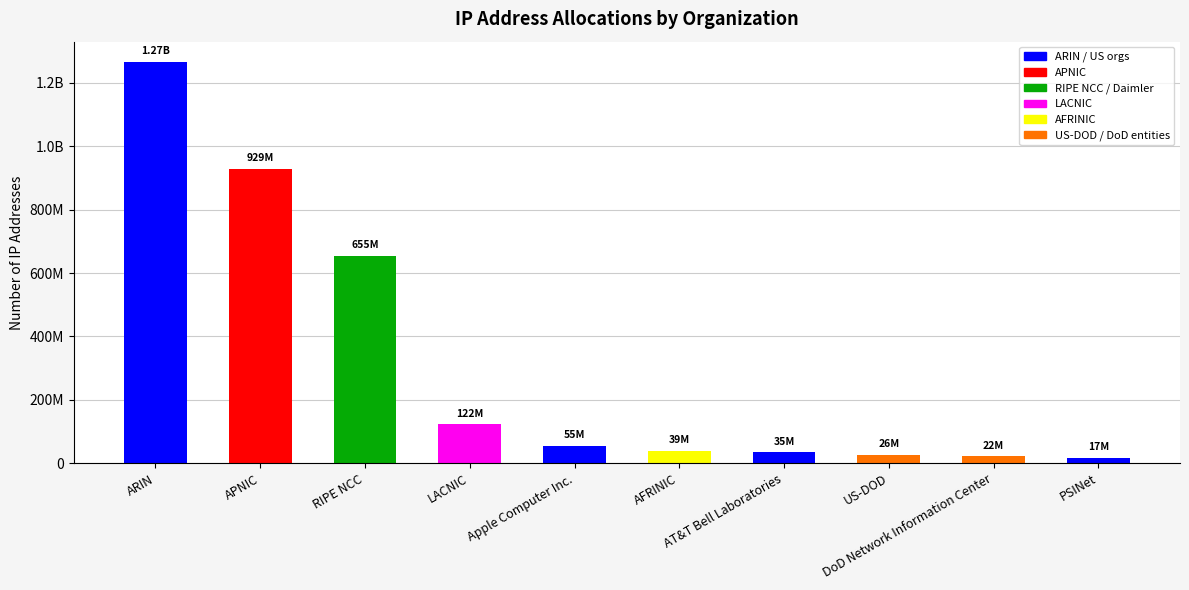

Where does the data first go above 54753280?

ARIN